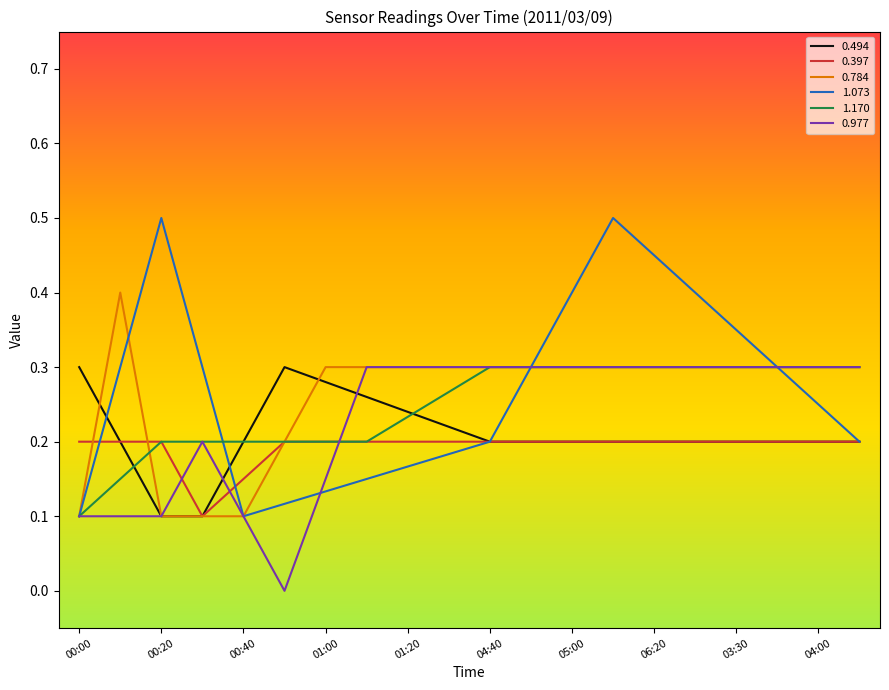

True or false: 1.073 has more than 2 interior local peaks.

False